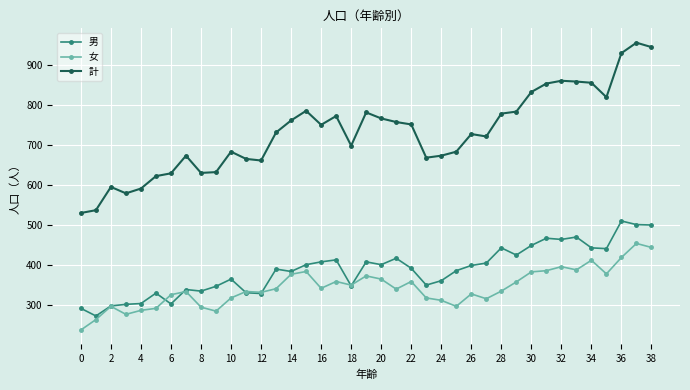

List the series in order of their peak value, lowest first.

女, 男, 計